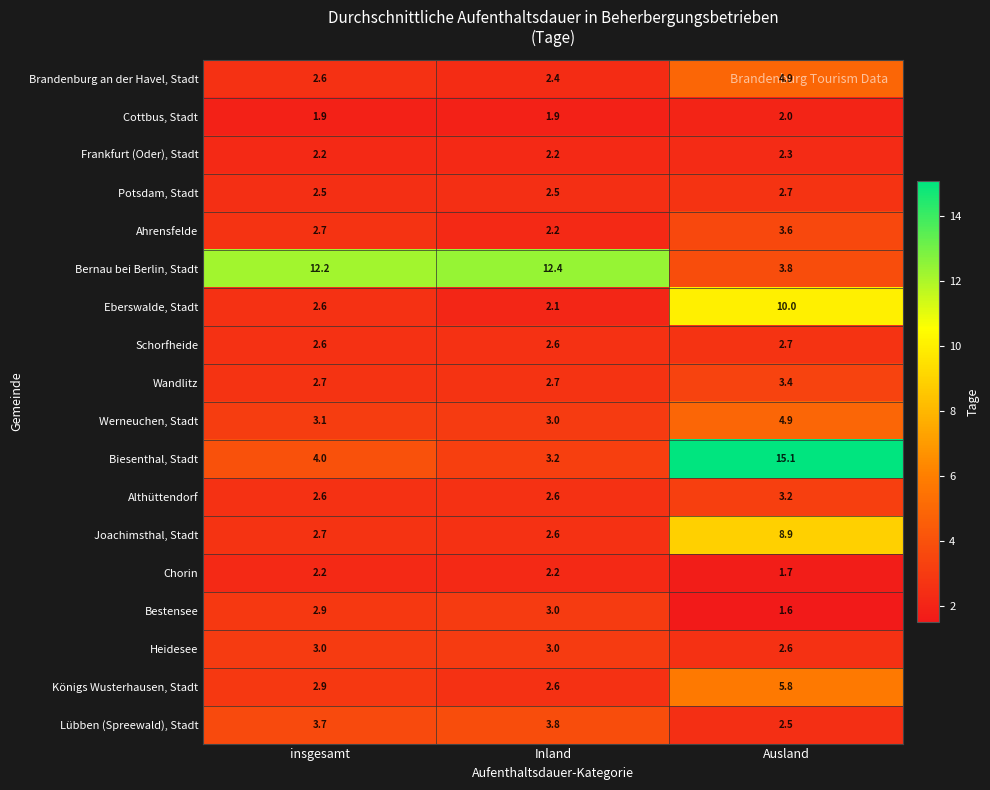

What is the difference between the Ahrensfelde values at Ausland and insgesamt?

0.9